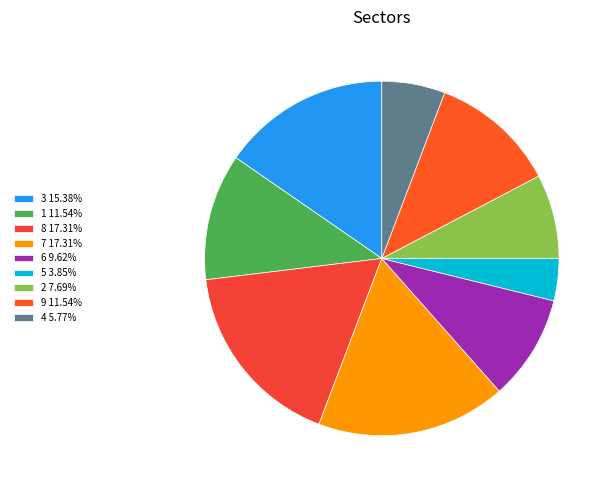

Is 3 the majority of the pie?

No